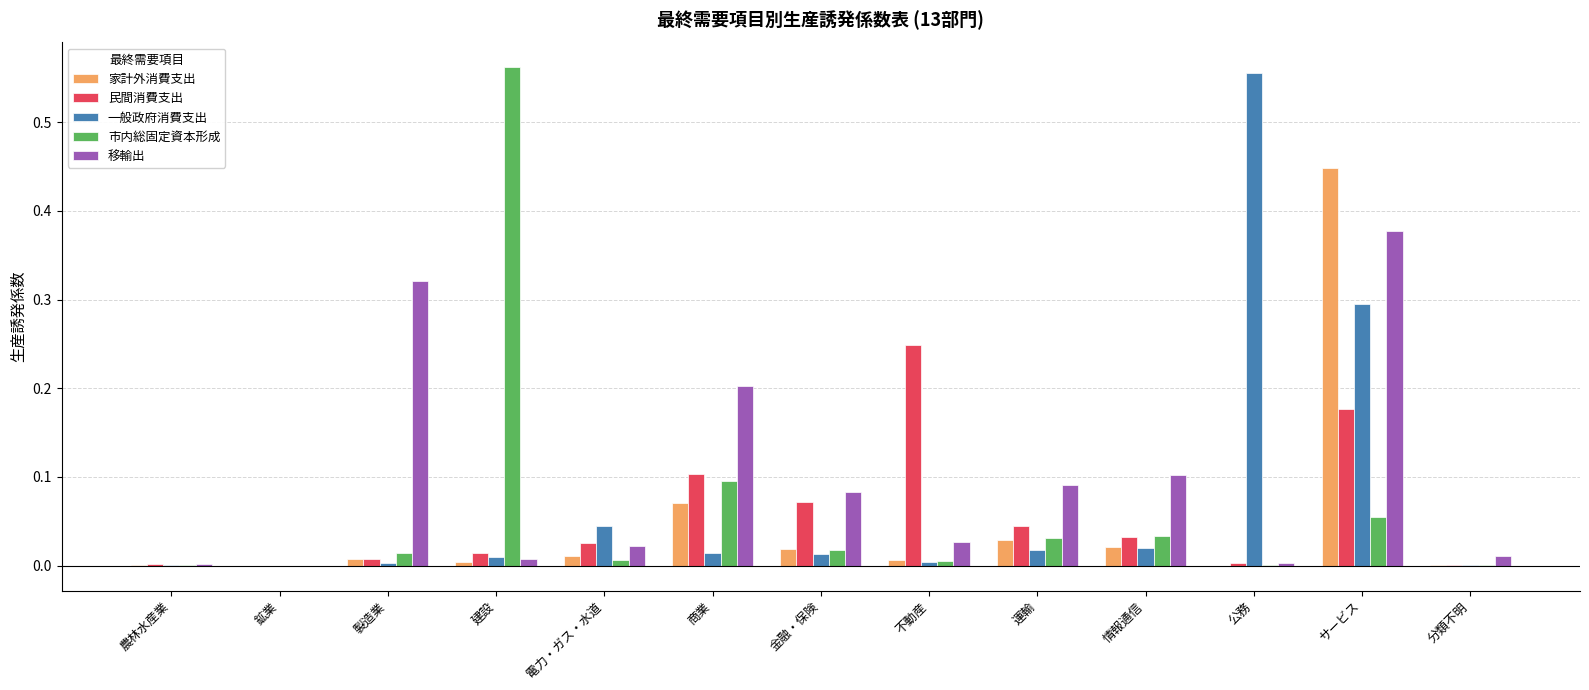

What are all the series names shown in the legend?

家計外消費支出, 民間消費支出, 一般政府消費支出, 市内総固定資本形成, 移輸出